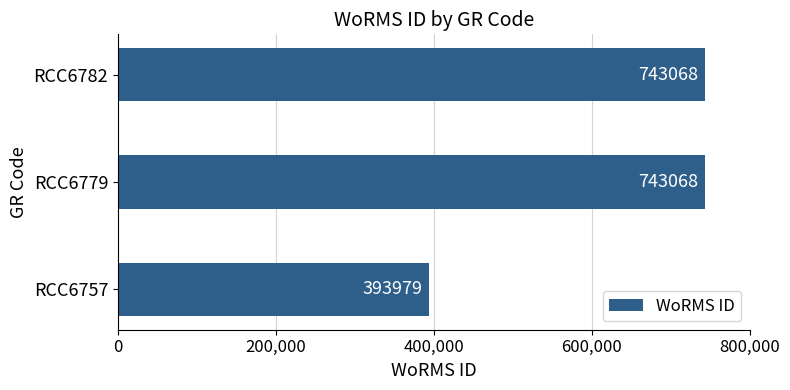

Is it true that the value at RCC6779 is 1008980?

False